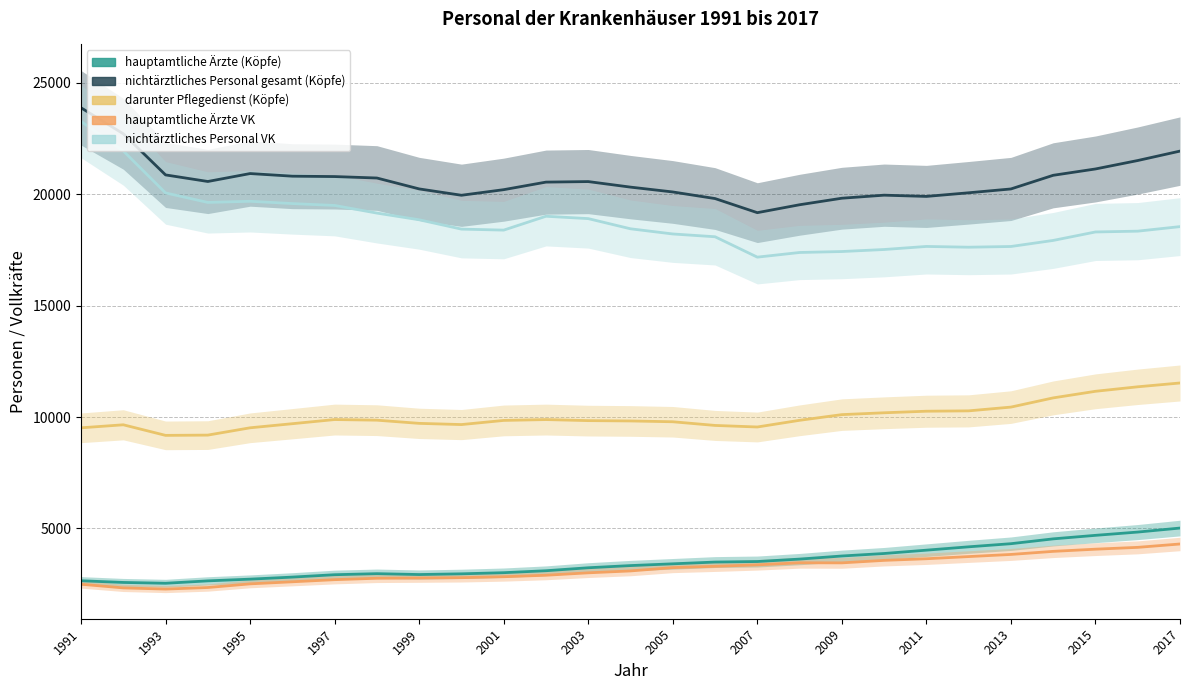

What are all the series names shown in the legend?

hauptamtliche Ärzte (Köpfe), nichtärztliches Personal gesamt (Köpfe), darunter Pflegedienst (Köpfe), hauptamtliche Ärzte VK, nichtärztliches Personal VK